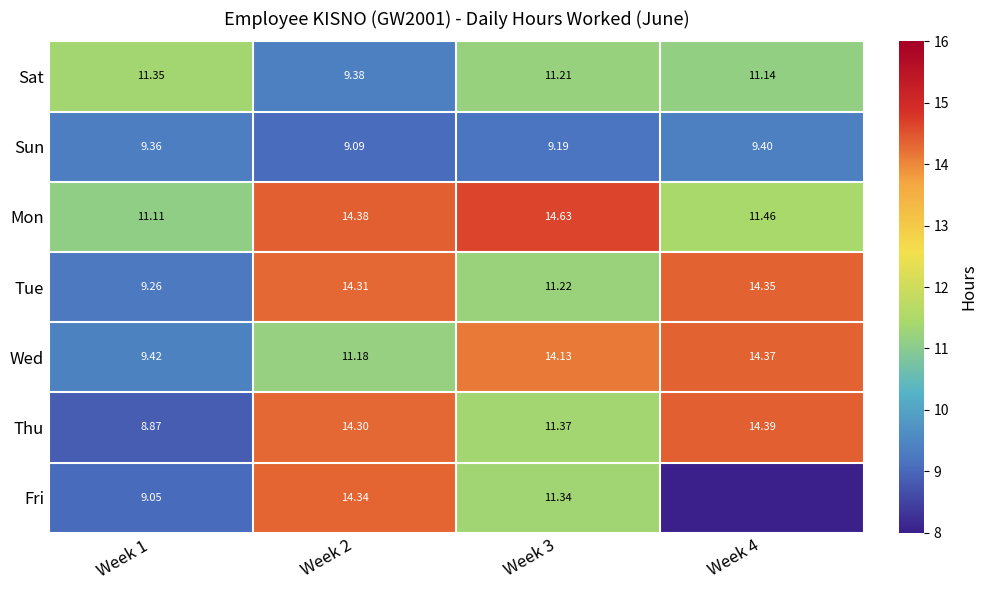

Rank the series at Week 1 from lowest to highest value.

Thu, Fri, Tue, Sun, Wed, Mon, Sat